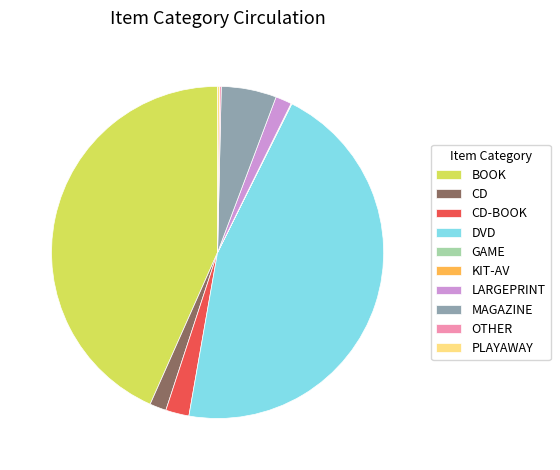

Which category has the biggest portion of the pie?

DVD